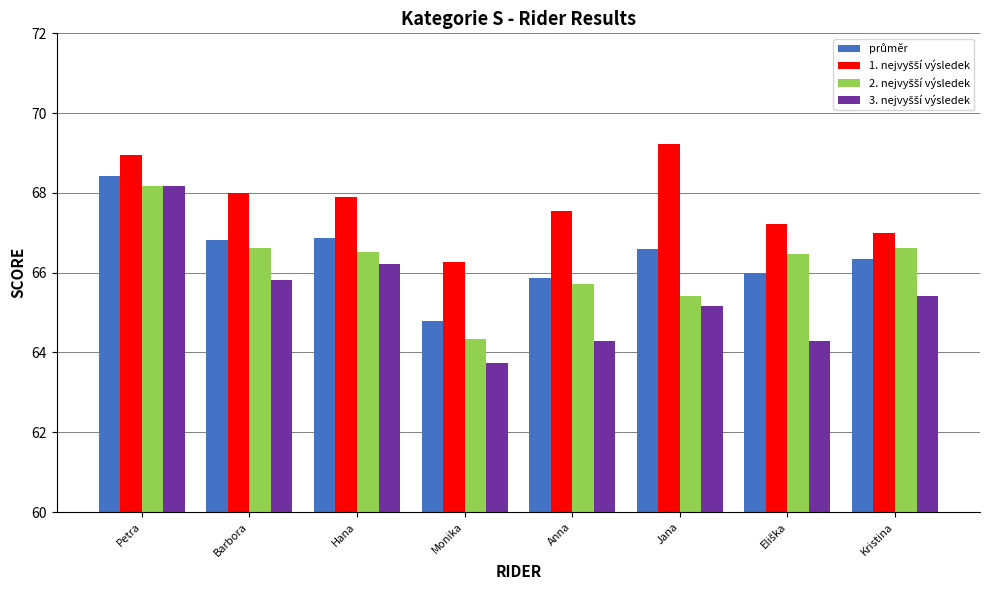

What is the difference between the highest and lowest values at Kristina?

1.6